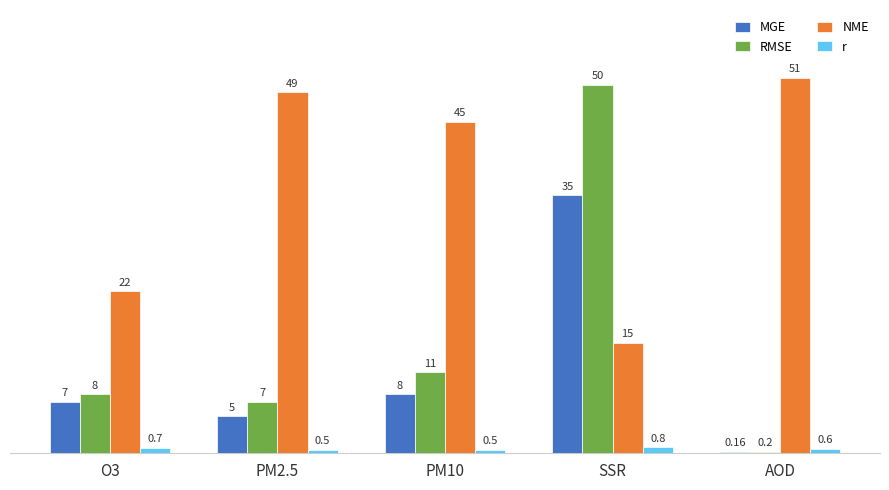

Which series has the largest total across all categories?

NME